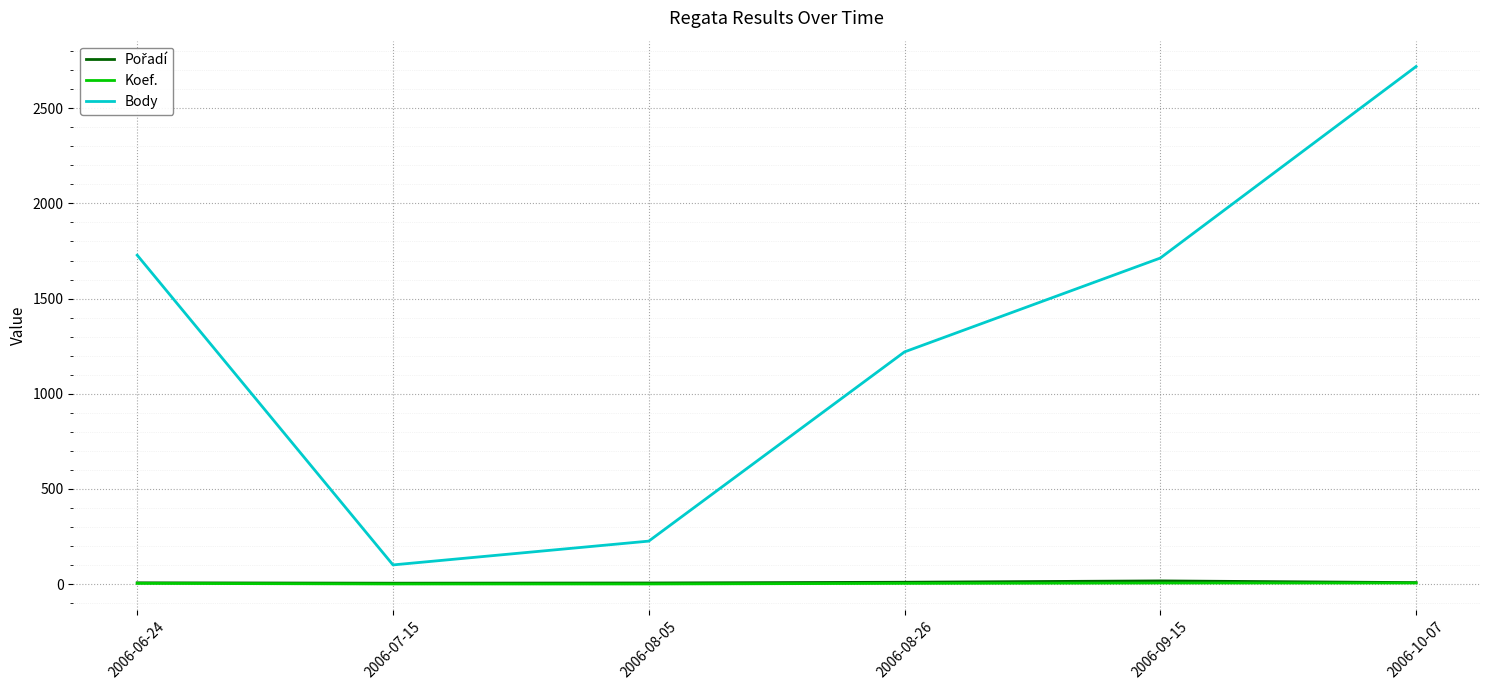

True or false: Koef. and Body cross at least once.

False